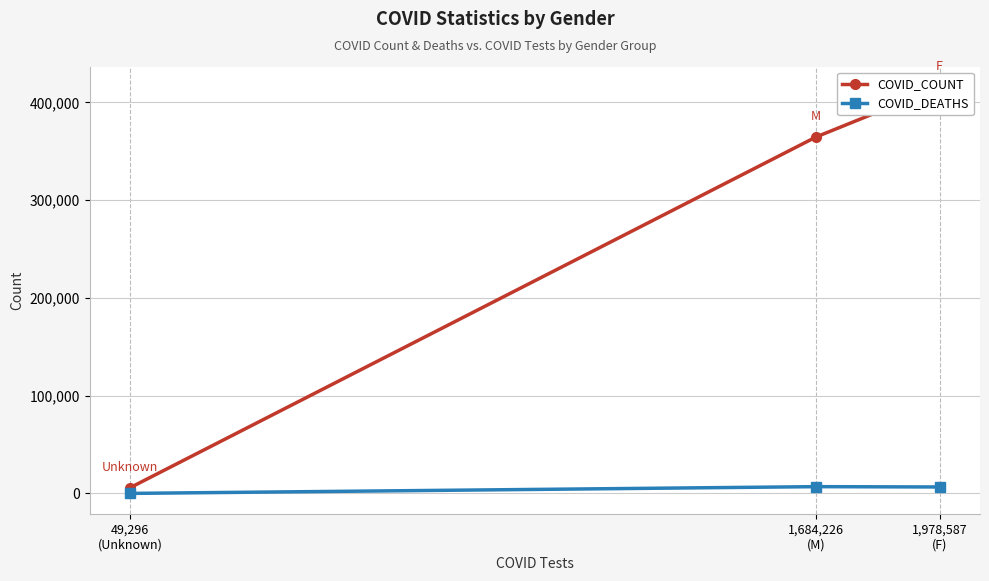

At which category is the sum across all series the highest?

1,978,587
(F)